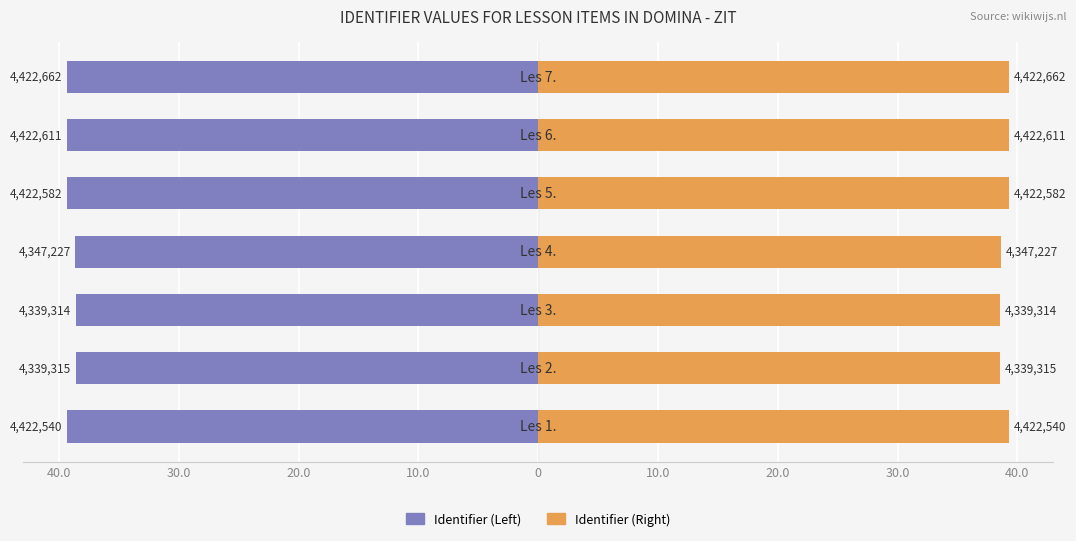

Is it true that Identifier (Right) equals 56.1 at 10.0?

False